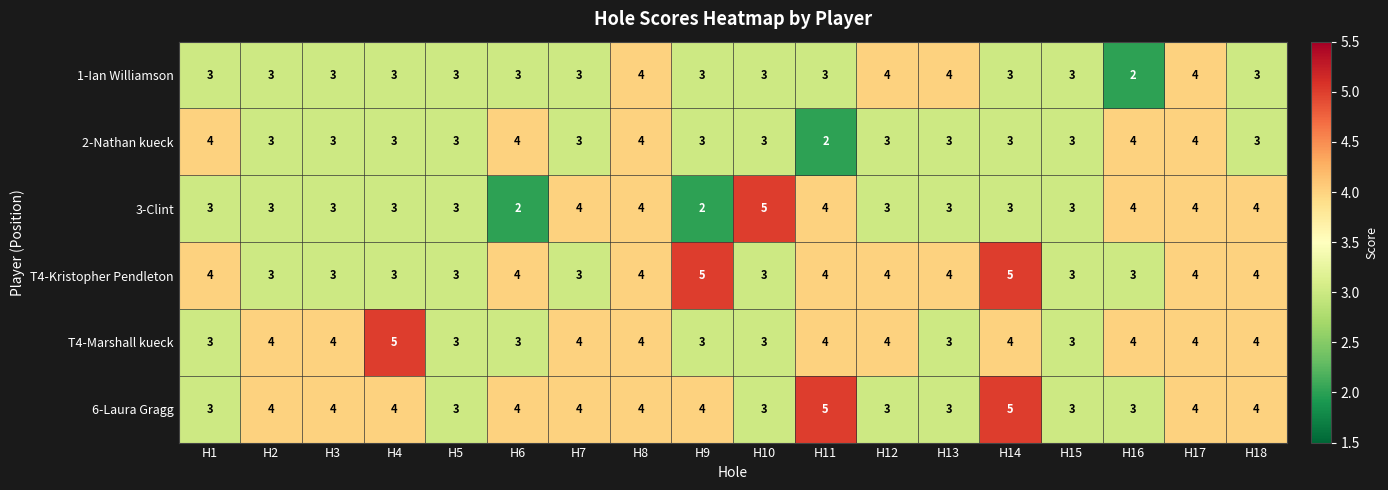

Is it true that 6-Laura Gragg equals 3 at H15?

True